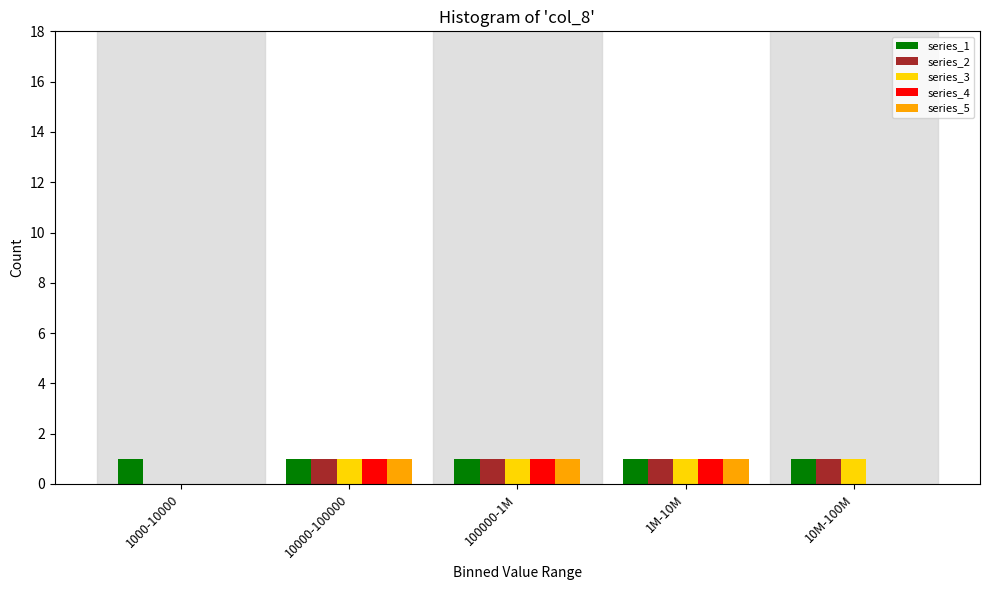

Reading left to right, what are all the values shown in this chart?

series_1: 1000-10000=1	10000-100000=1	100000-1M=1	1M-10M=1	10M-100M=1
series_2: 1000-10000=0	10000-100000=1	100000-1M=1	1M-10M=1	10M-100M=1
series_3: 1000-10000=0	10000-100000=1	100000-1M=1	1M-10M=1	10M-100M=1
series_4: 1000-10000=0	10000-100000=1	100000-1M=1	1M-10M=1	10M-100M=0
series_5: 1000-10000=0	10000-100000=1	100000-1M=1	1M-10M=1	10M-100M=0